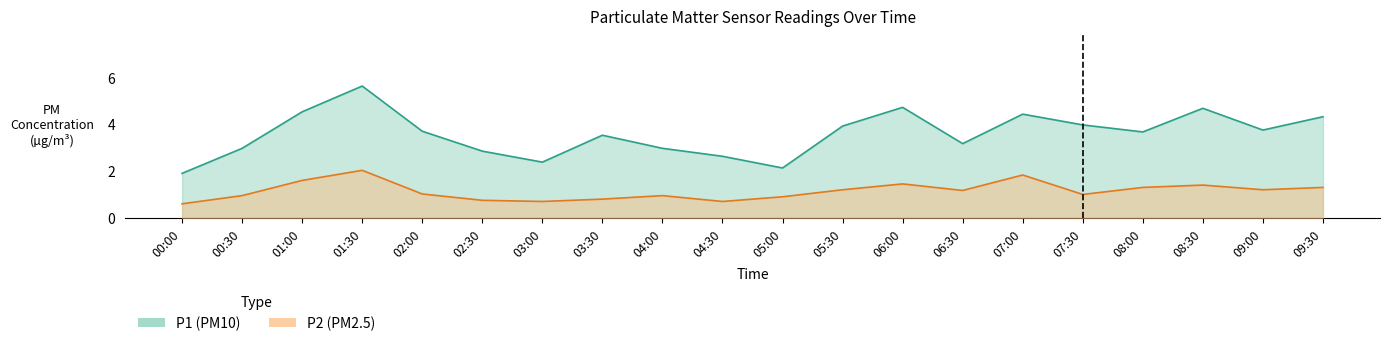

True or false: P2 and P1 intersect in this chart.

False